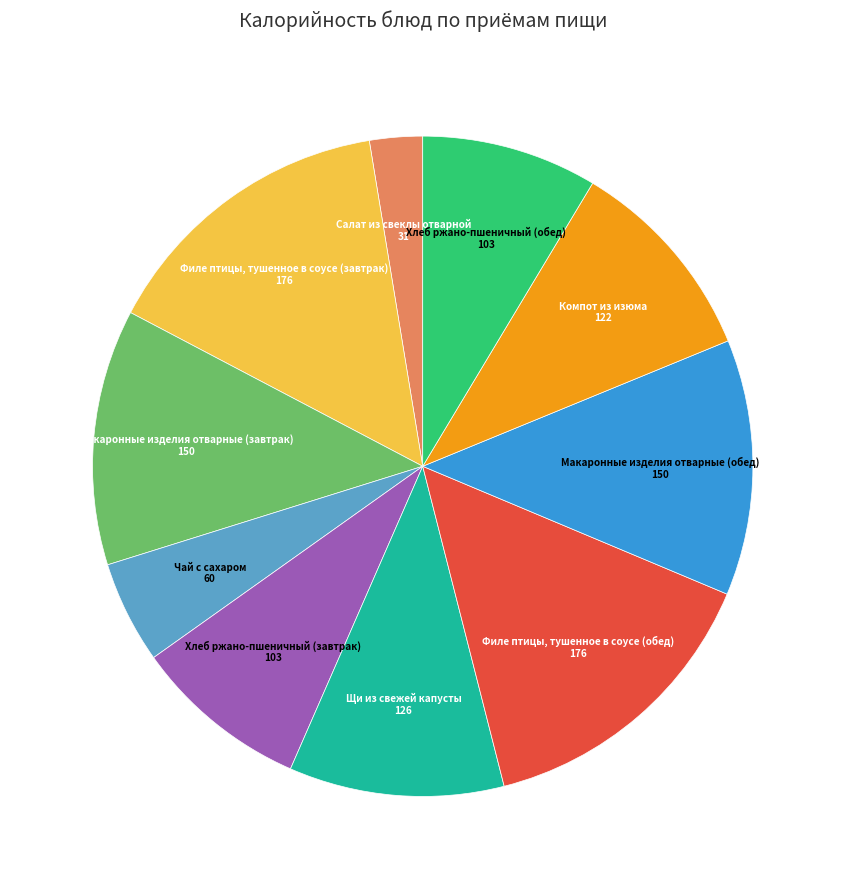

How many slices are in this pie chart?

10